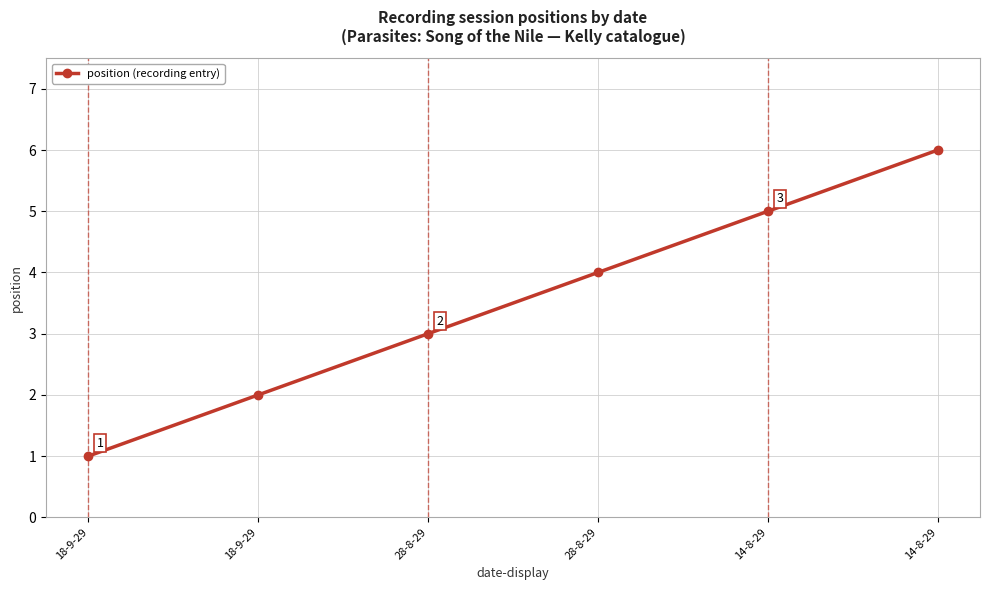

What is the change in value from 18-9-29 to 28-8-29?

+1